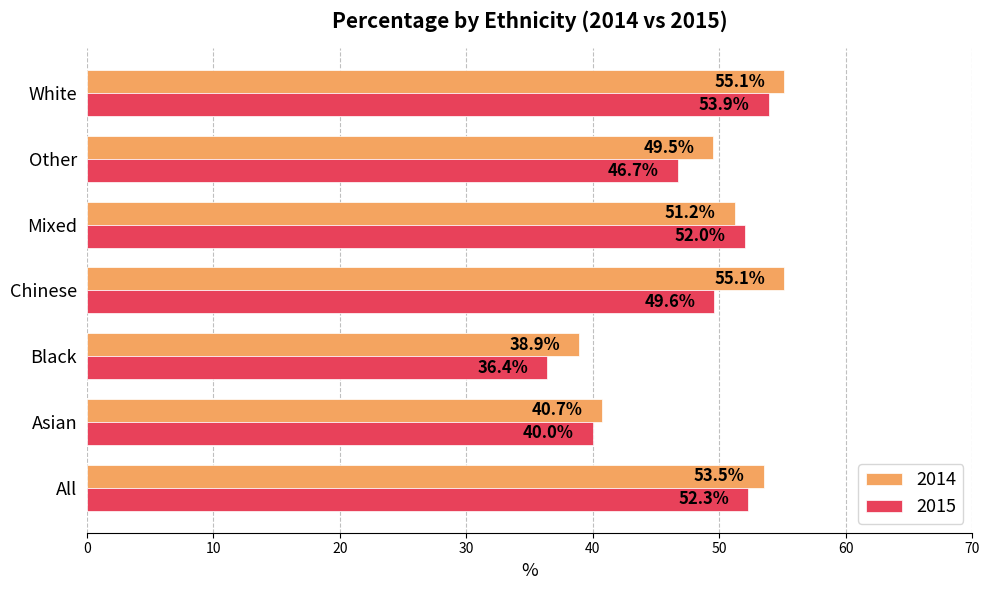

Rank the series by their average value, from lowest to highest.

2015, 2014